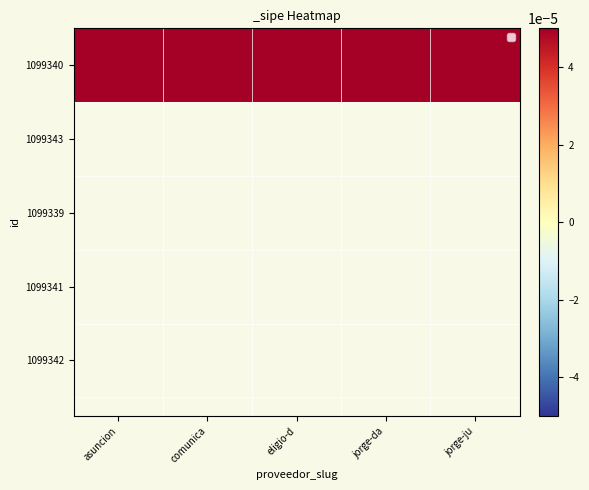

The value at asuncion is 0.5. True or false?

False